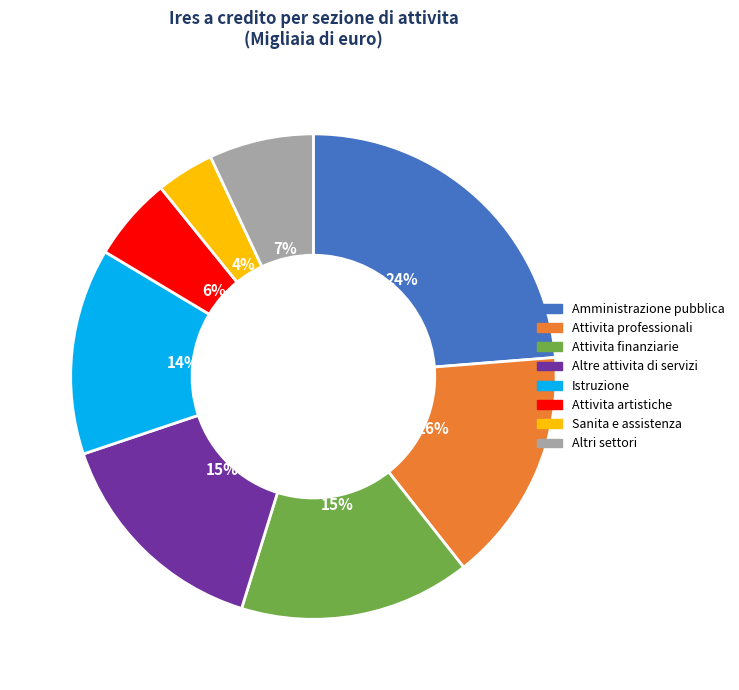

Between Istruzione and Attivita finanziarie, which is larger?

Attivita finanziarie